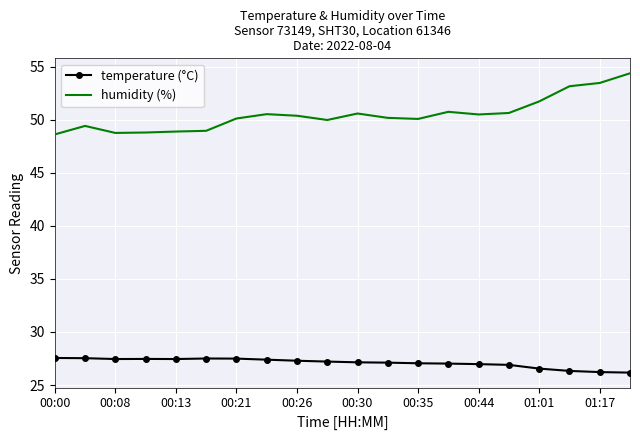

What is the lowest value of the temperature (°C) series?

26.2